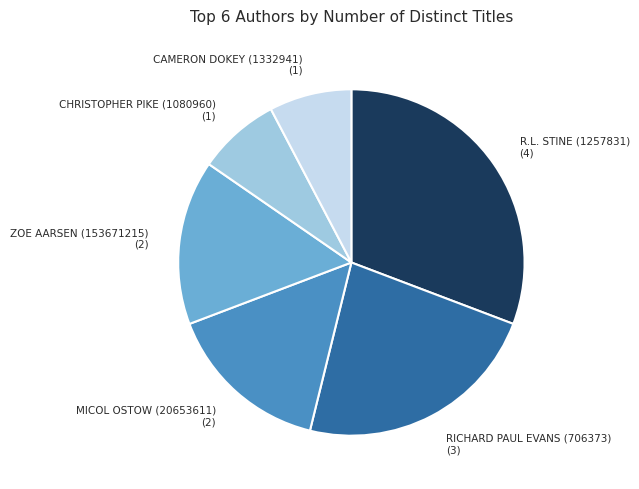

How many slices are in this pie chart?

6